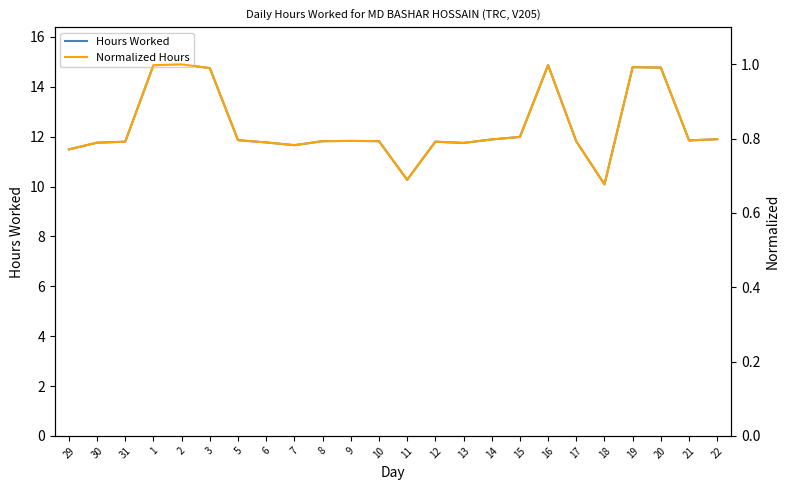

Between 6 and 20, which is larger?

20